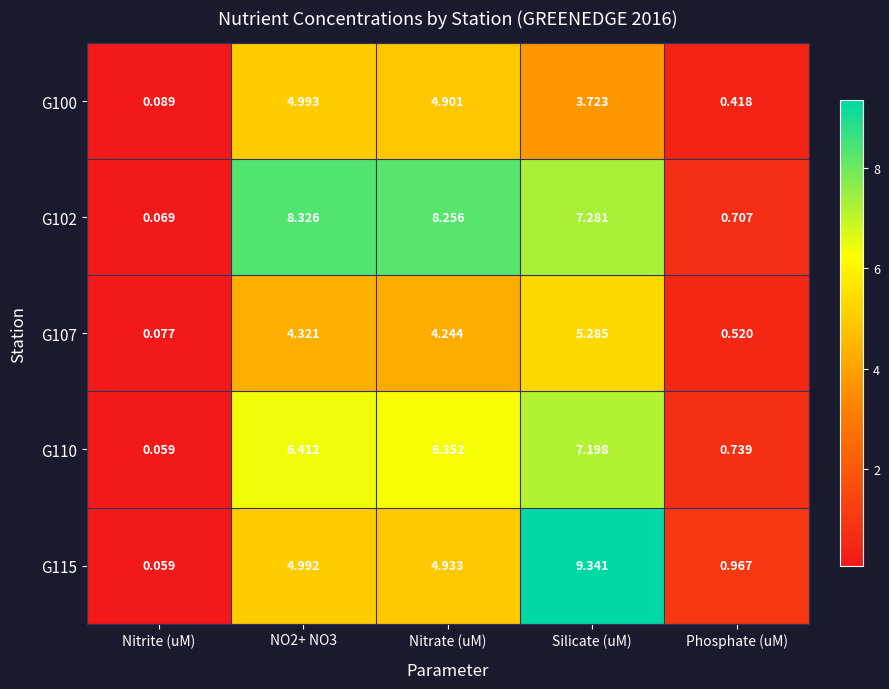

Which label corresponds to the largest value in the chart?

Silicate (uM)